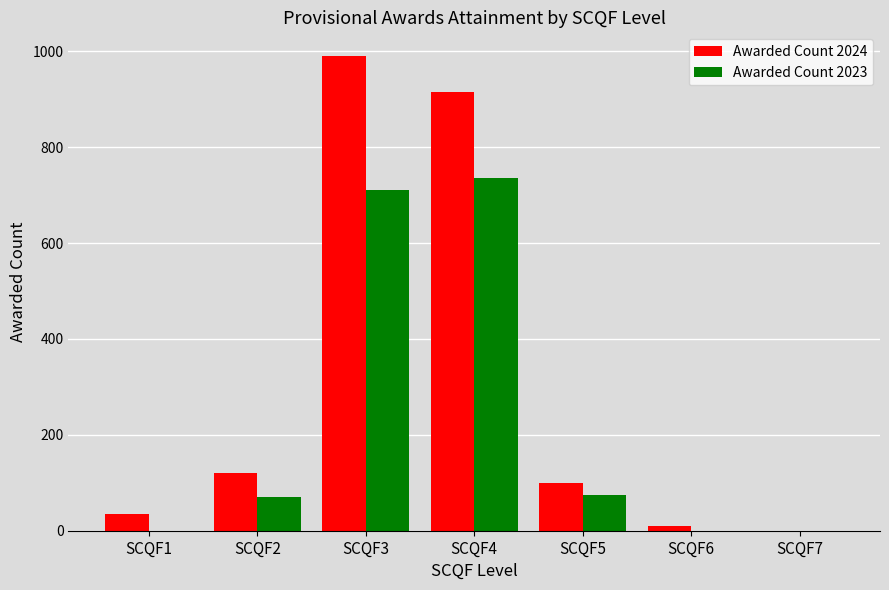

Between SCQF2 and SCQF4, which series saw the biggest shift?

Awarded Count 2024